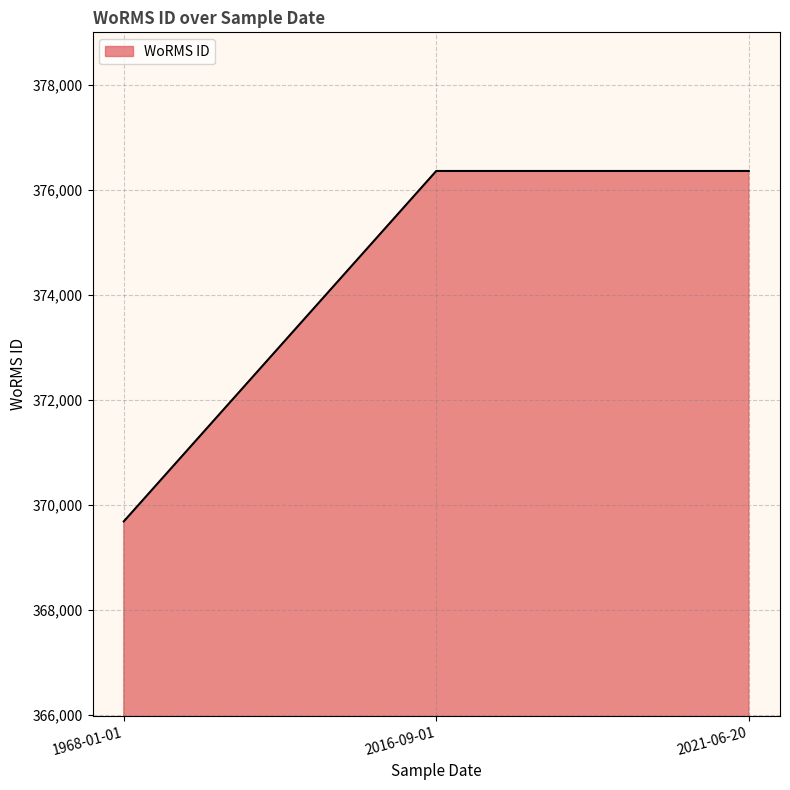

What is the maximum value shown in the chart?

376357